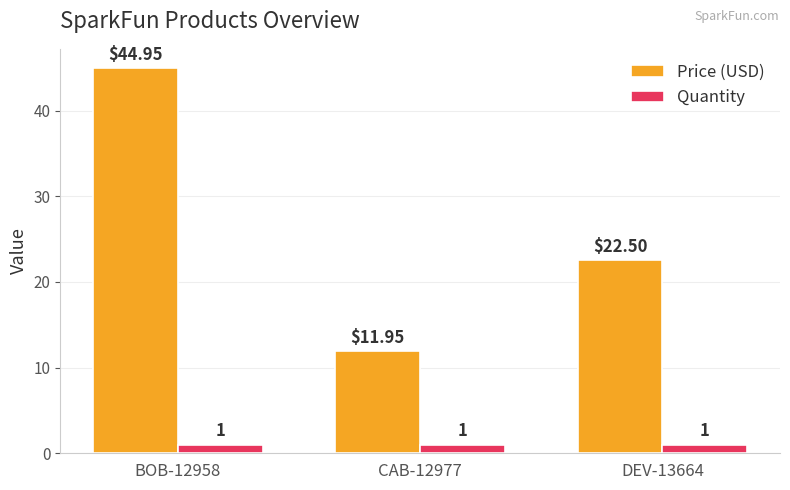

Rank the categories by Price (USD) value from highest to lowest.

BOB-12958, DEV-13664, CAB-12977